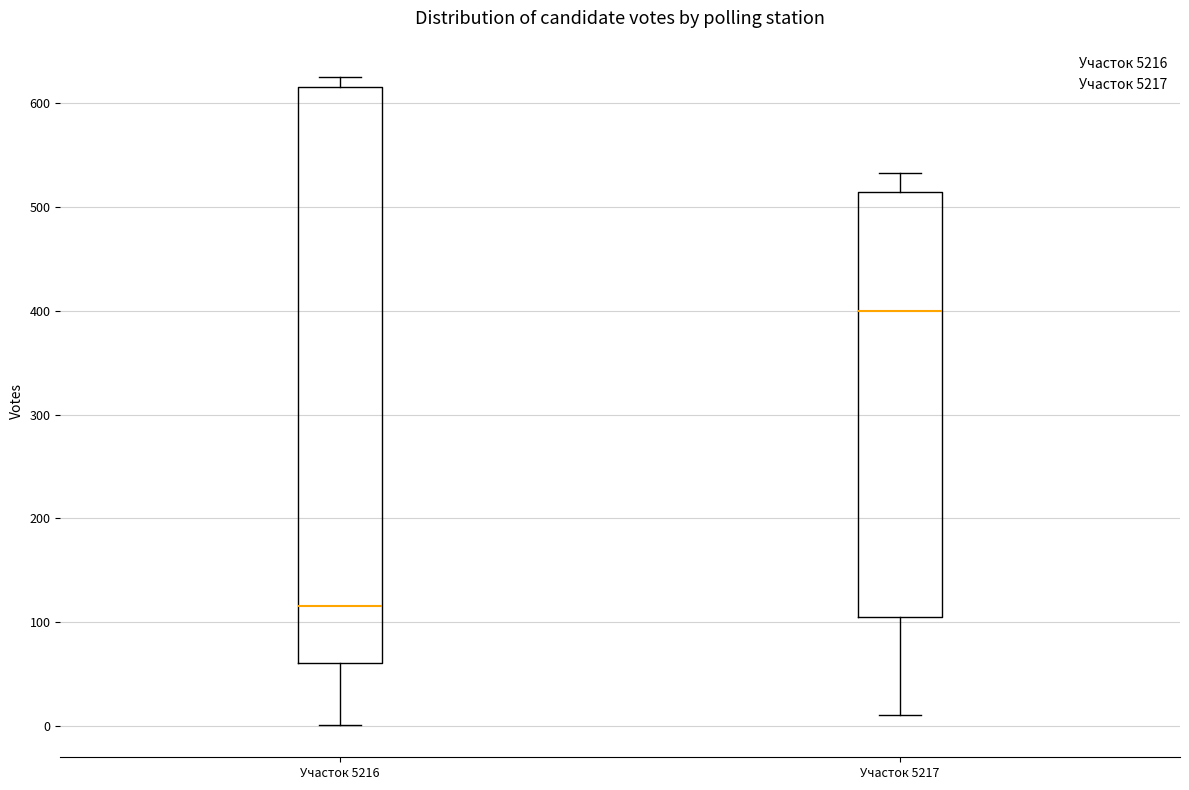

Reading left to right, transcribe this box plot: for each box, give where its median line is, the range the box spans, and where its two whiskers end, as read against the y-axis. The values are not printed on the chart, so give them approximately, as read against the axis.

Участок 5216: median 120, box 60 to 620, whiskers 0 to 630
Участок 5217: median 400, box 110 to 510, whiskers 10 to 530